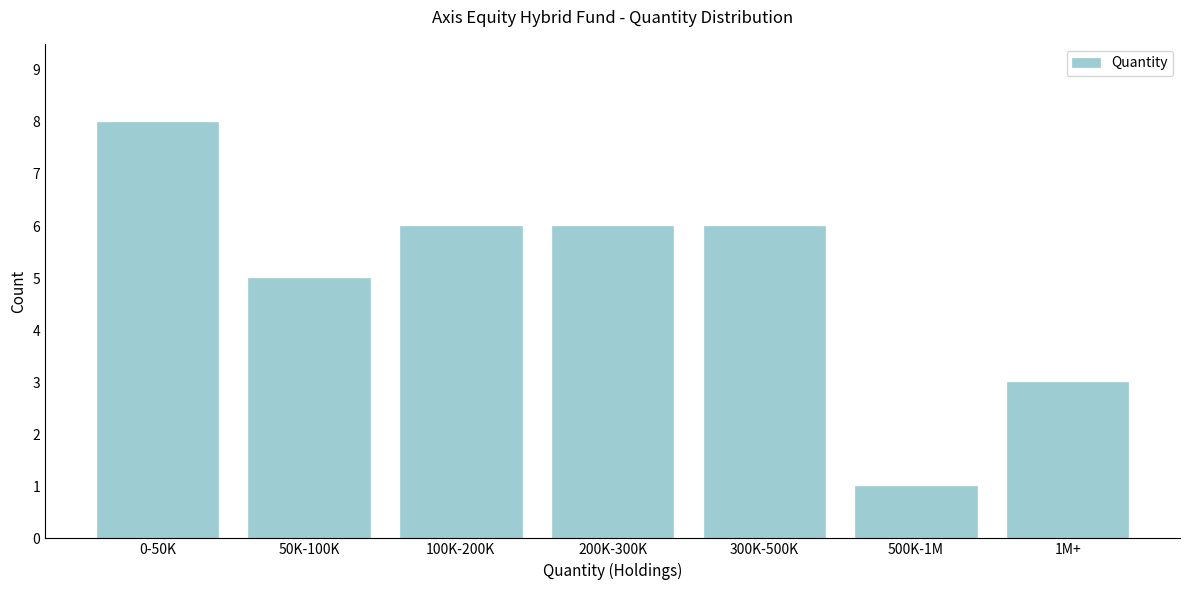

Reading right to left, what are all the values shown in this chart?

1M+=3	500K-1M=1	300K-500K=6	200K-300K=6	100K-200K=6	50K-100K=5	0-50K=8